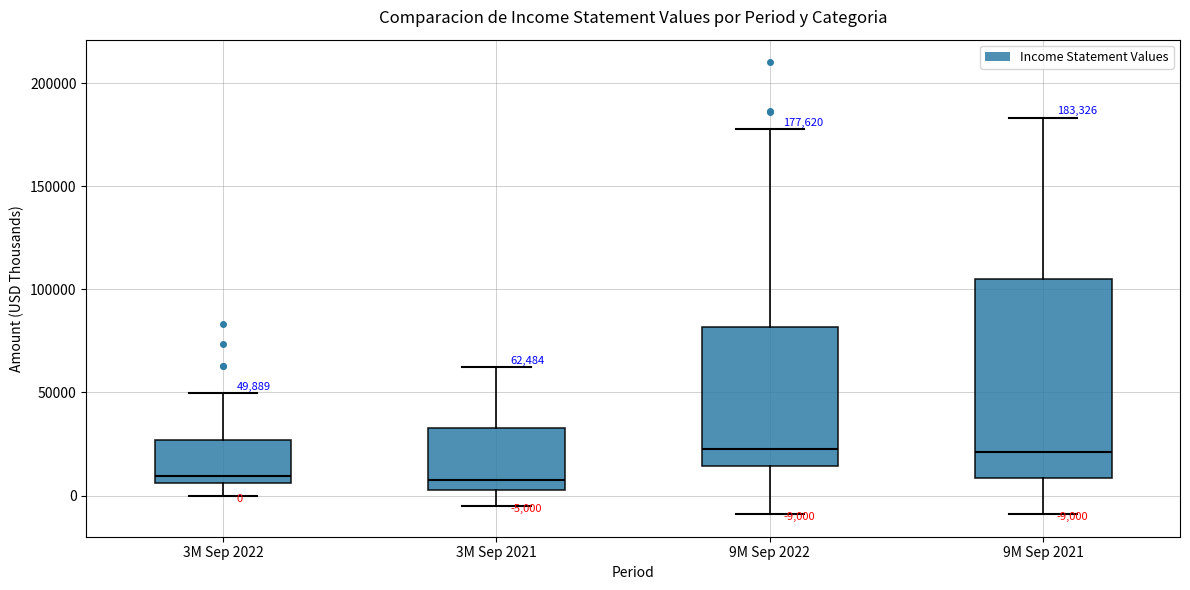

Which box is the tallest, from its lower edge to its upper edge?

9M Sep 2021